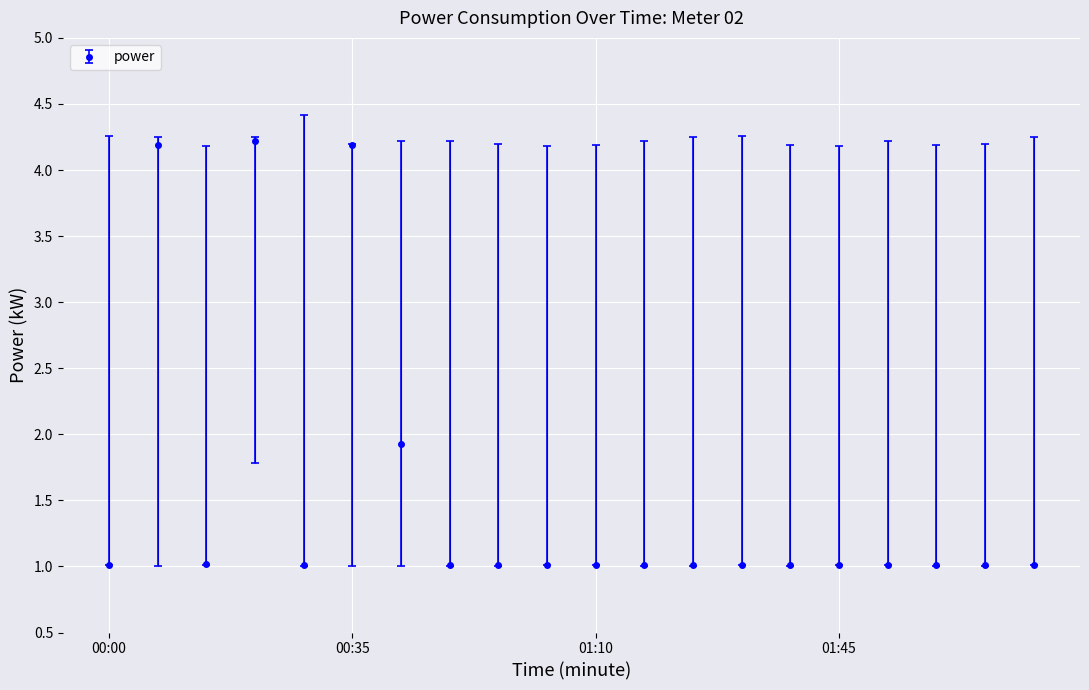

Reading right to left, extract all data points from this chart.

power: 1.0	1.0	1.0	1.0	1.0	1.0	1.0	1.0	1.0	1.0	1.0	1.0	1.0	1.9	4.2	1.0	4.2	1.0	4.2	1.0
power_upper: 4.2	4.2	4.2	4.2	4.2	4.2	4.3	4.2	4.2	4.2	4.2	4.2	4.2	4.2	4.2	4.4	4.2	4.2	4.2	4.3
power_lower: 1.0	1.0	1.0	1.0	1.0	1.0	1.0	1.0	1.0	1.0	1.0	1.0	1.0	1.0	1.0	1.0	1.8	1.0	1.0	1.0